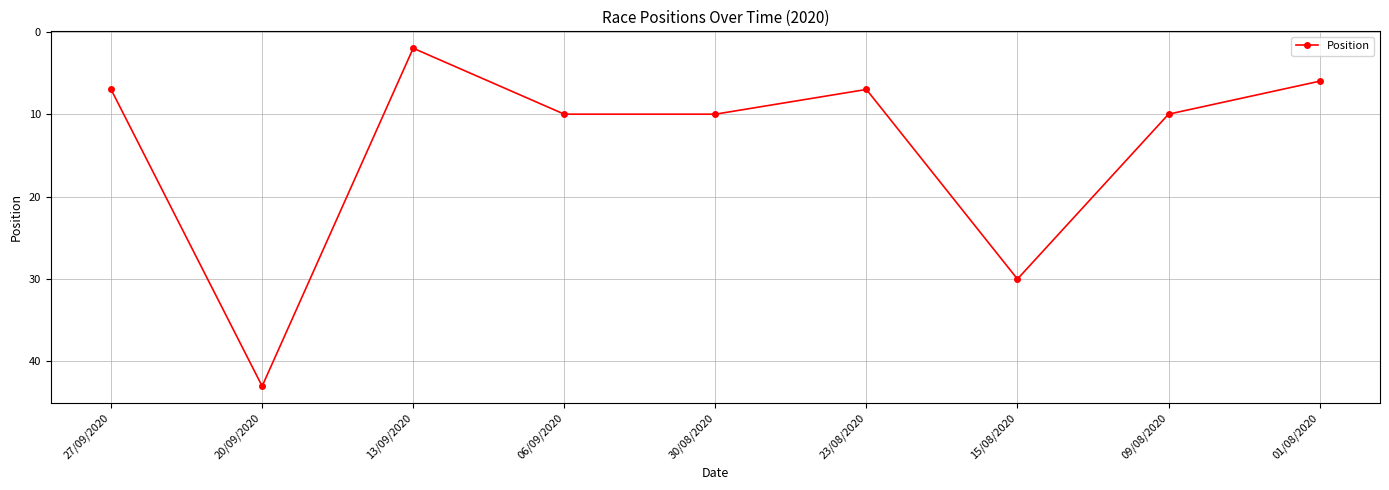

How many lines are shown in the chart?

1